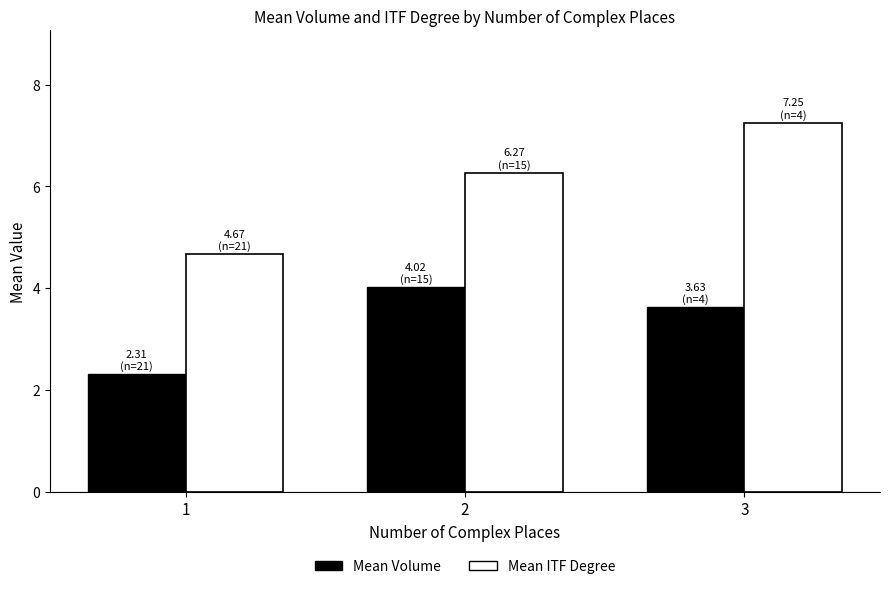

What are all the series names shown in the legend?

Mean Volume, Mean ITF Degree